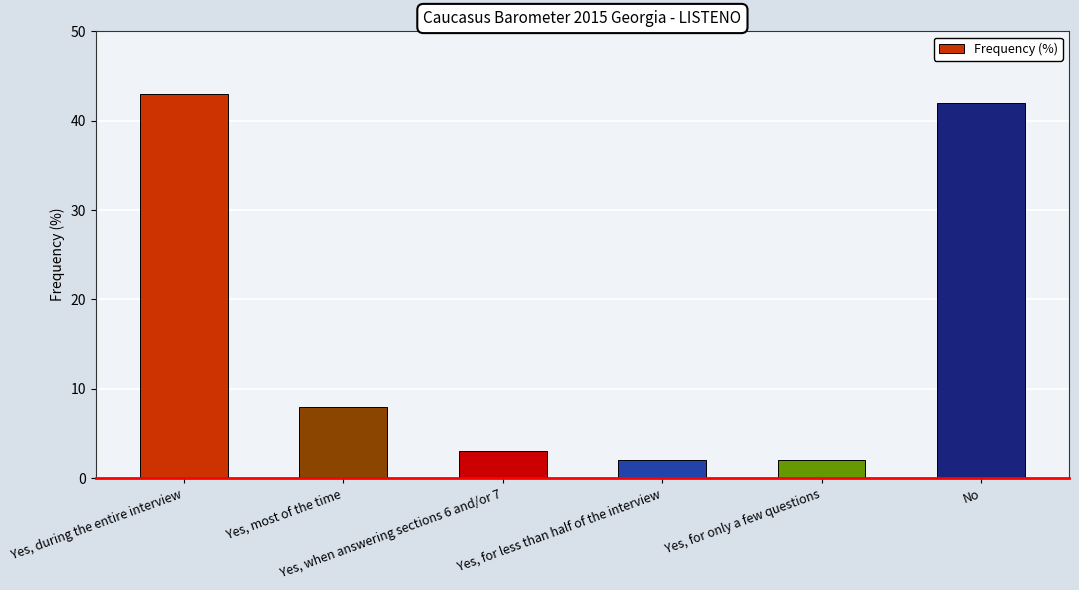

Is it true that the value at Yes, when answering sections 6 and/or 7 is 3?

True